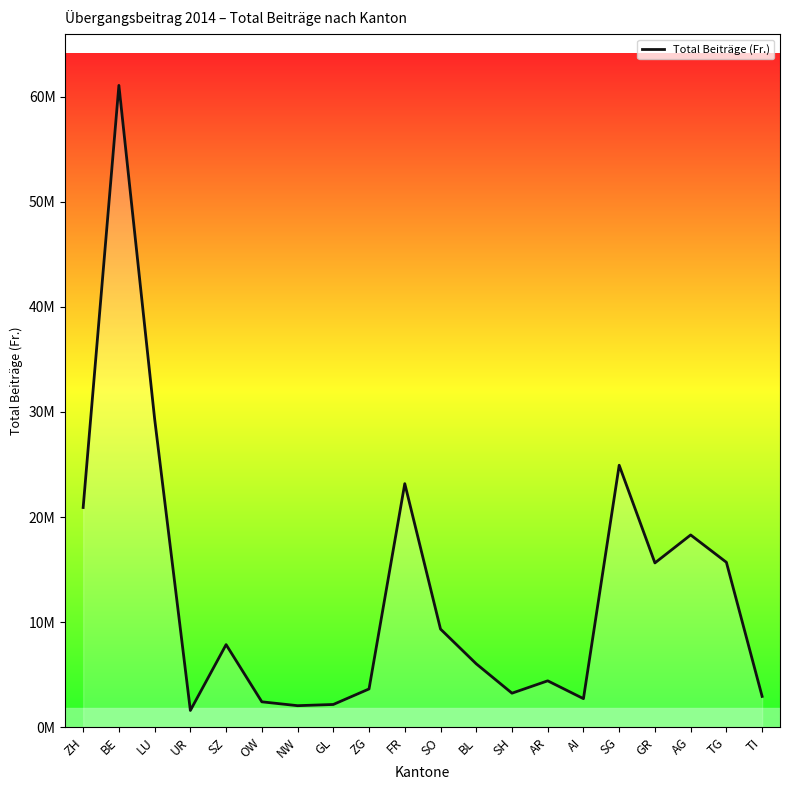

Is this an area chart (filled region under the line)?

Yes